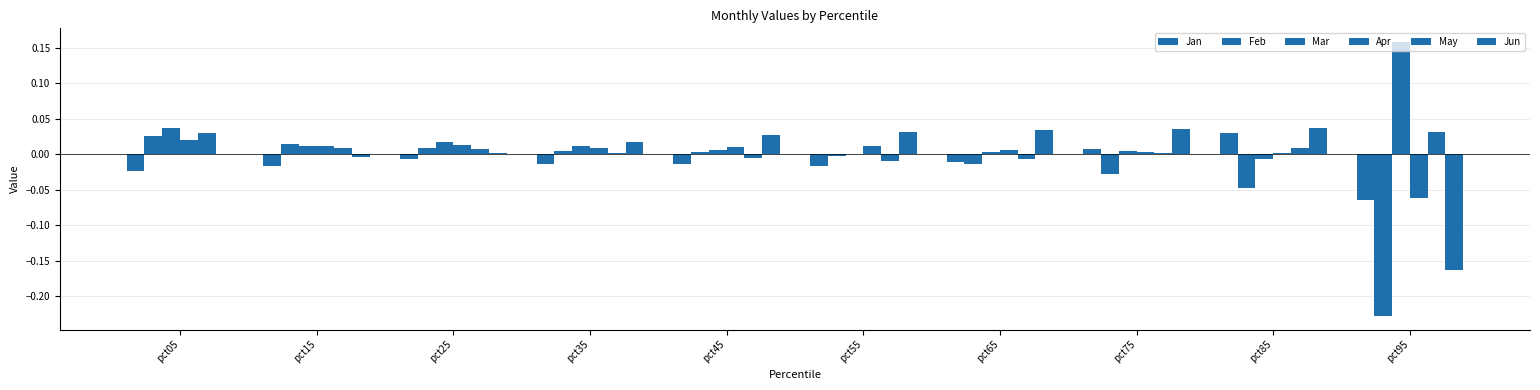

Reading left to right, transcribe all the data shown in this chart.

Jan: pct05=-0.0	pct15=-0.0	pct25=-0.0	pct35=-0.0	pct45=-0.0	pct55=-0.0	pct65=-0.0	pct75=0.0	pct85=0.0	pct95=-0.1
Feb: pct05=0.0	pct15=0.0	pct25=0.0	pct35=0.0	pct45=0.0	pct55=-0.0	pct65=-0.0	pct75=-0.0	pct85=-0.0	pct95=-0.2
Mar: pct05=0.0	pct15=0.0	pct25=0.0	pct35=0.0	pct45=0.0	pct55=-0.0	pct65=0.0	pct75=0.0	pct85=-0.0	pct95=0.2
Apr: pct05=0.0	pct15=0.0	pct25=0.0	pct35=0.0	pct45=0.0	pct55=0.0	pct65=0.0	pct75=0.0	pct85=0.0	pct95=-0.1
May: pct05=0.0	pct15=0.0	pct25=0.0	pct35=0.0	pct45=-0.0	pct55=-0.0	pct65=-0.0	pct75=0.0	pct85=0.0	pct95=0.0
Jun: pct05=0.0	pct15=-0.0	pct25=0.0	pct35=0.0	pct45=0.0	pct55=0.0	pct65=0.0	pct75=0.0	pct85=0.0	pct95=-0.2